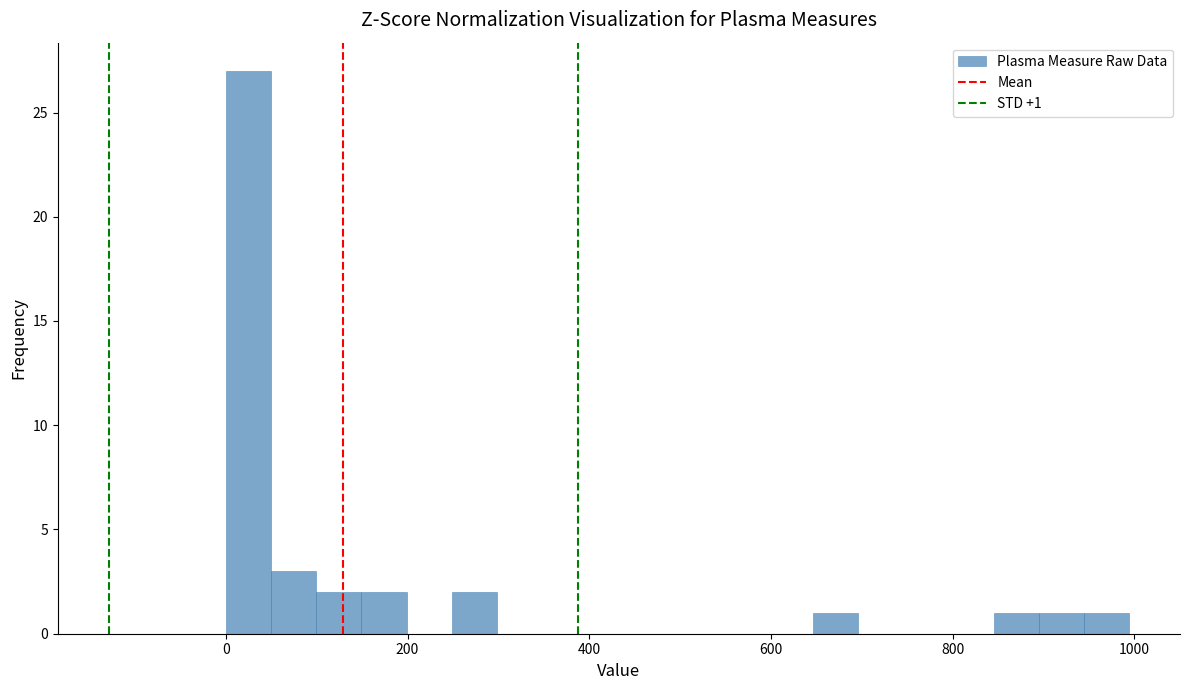

Read against the x-axis, roughly where is the centre of the tallest bar?

20